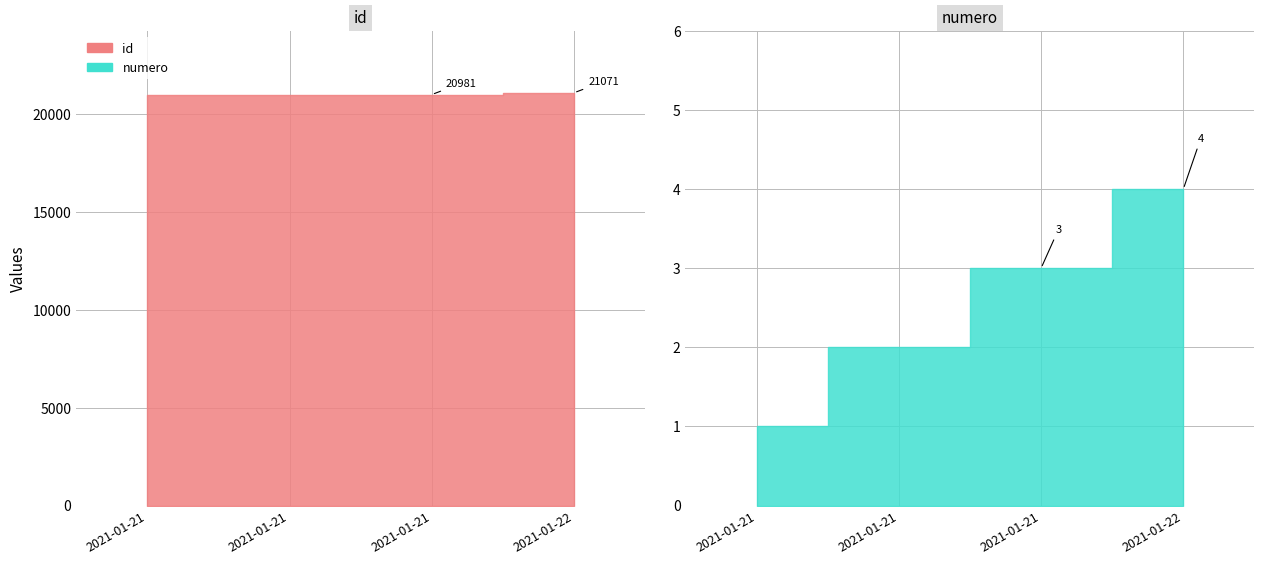

Which category has the lowest value in the numero series?

2021-01-21 10:20:00